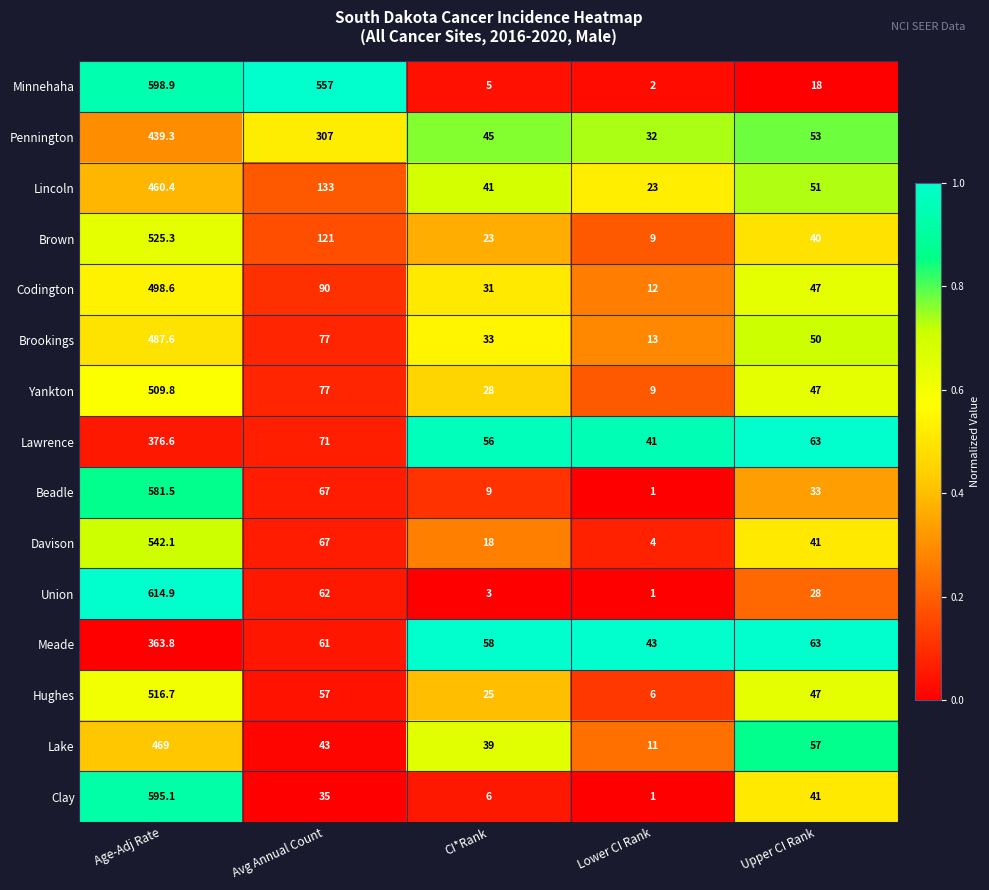

True or false: Lake has a value of 57.0 at Upper CI Rank.

True